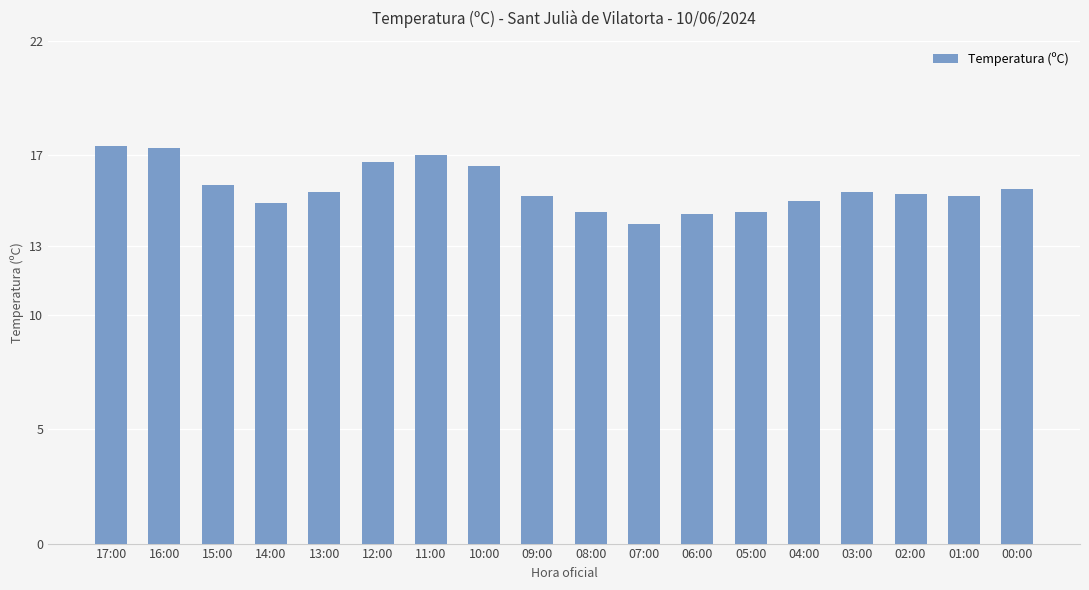

What is the smallest value displayed?

14.0